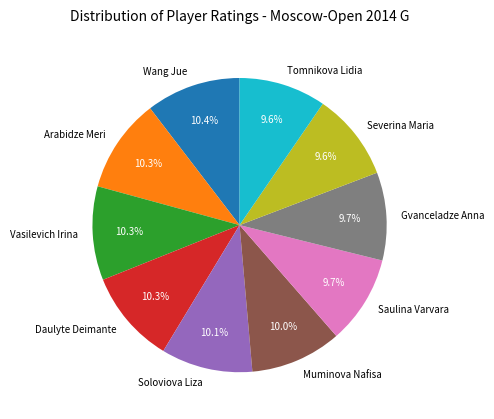

To the nearest percent, what portion does Arabidze Meri represent?

10%